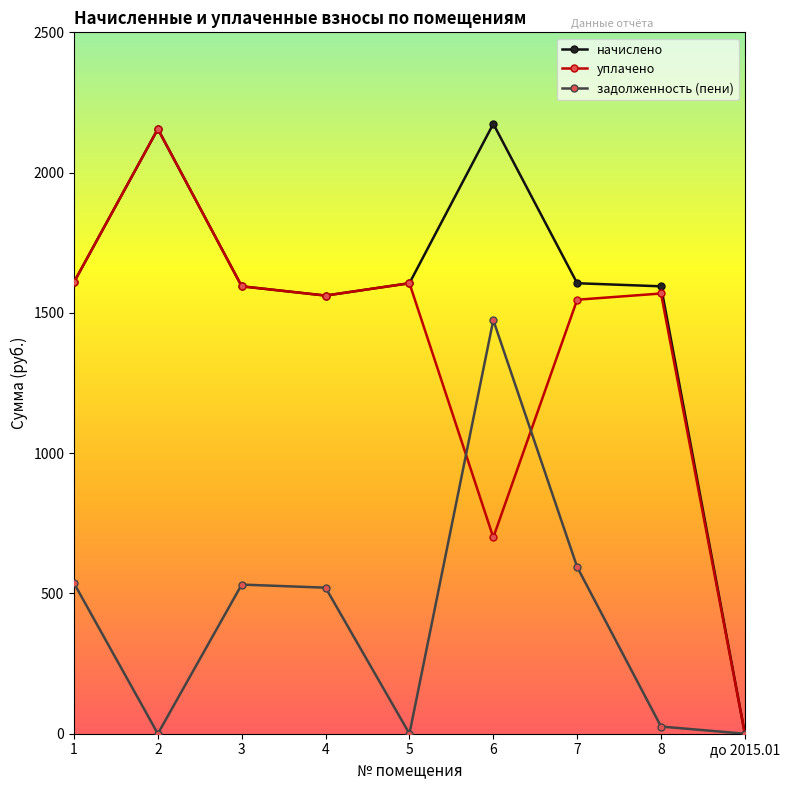

The value of задолженность (пени) at 2 is -643.5. True or false?

False